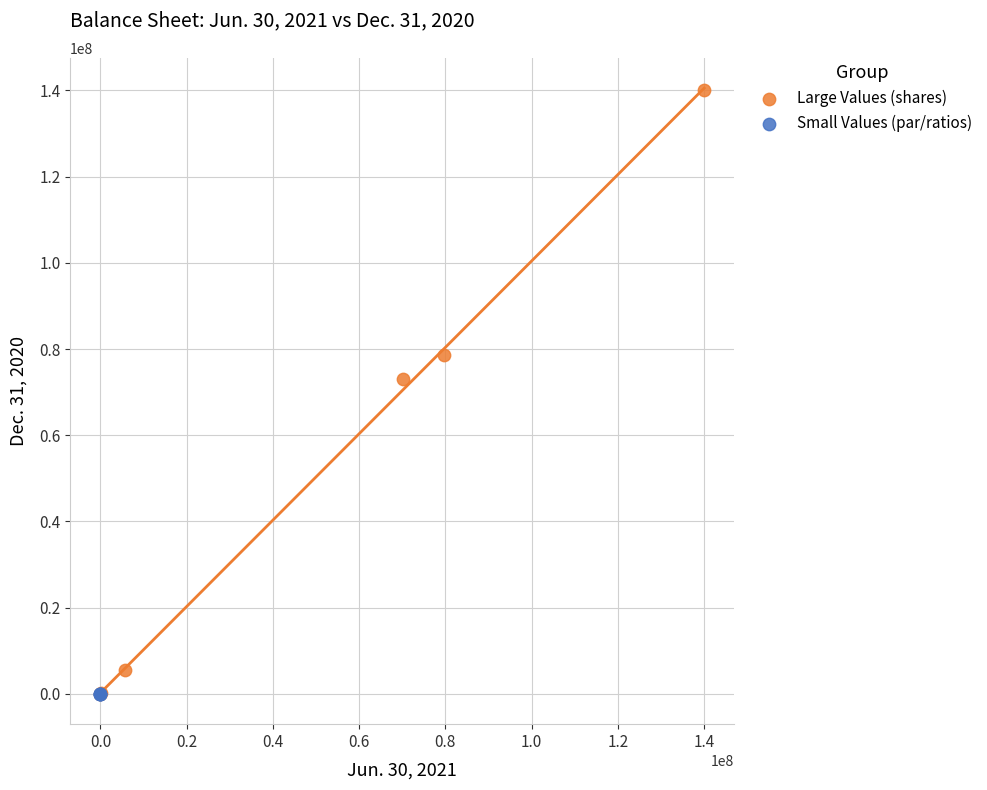

Which series contains the highest Y value?

Large Values (shares)